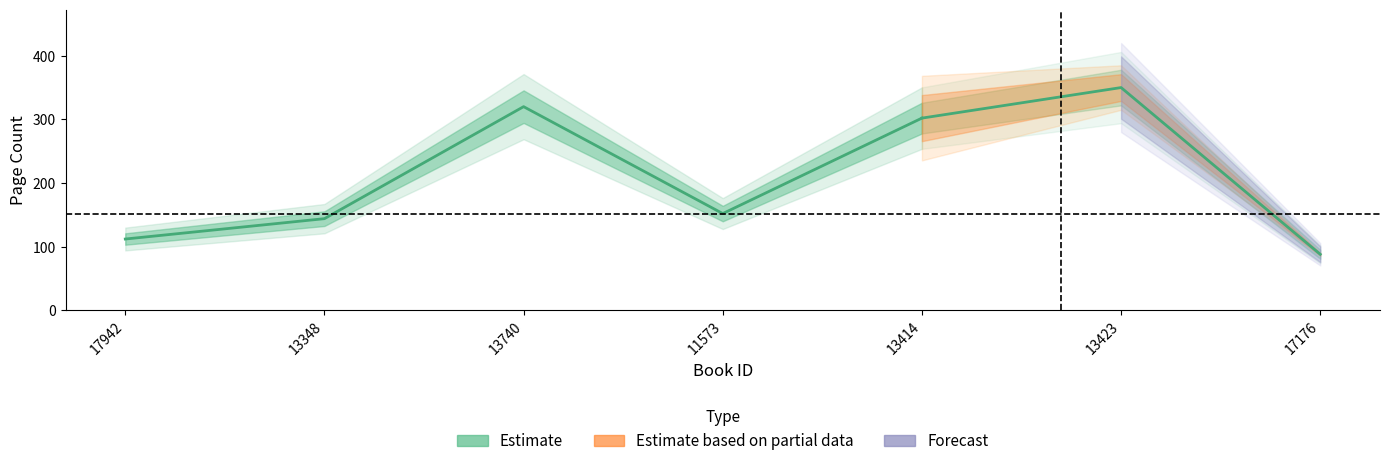

The value at 13414 is 521. True or false?

False